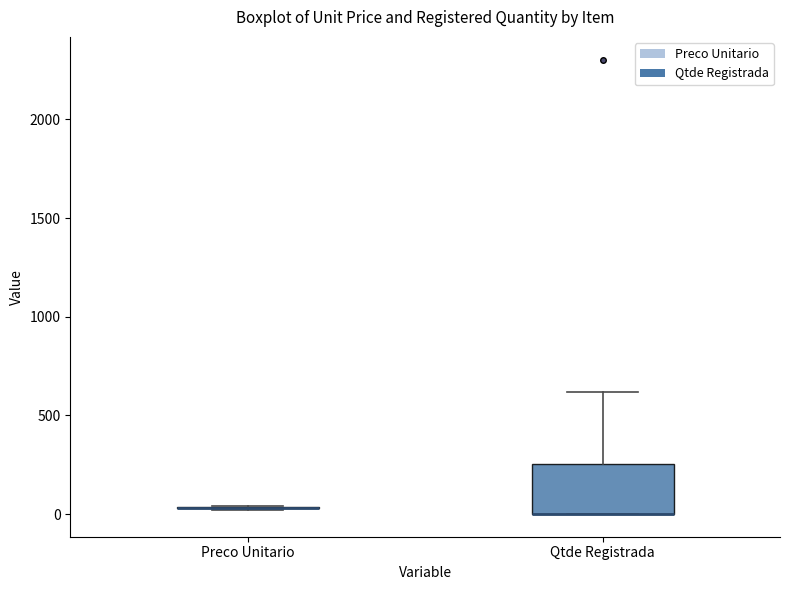

Comparing the boxes themselves (not the whiskers), which one is the tallest?

Qtde Registrada